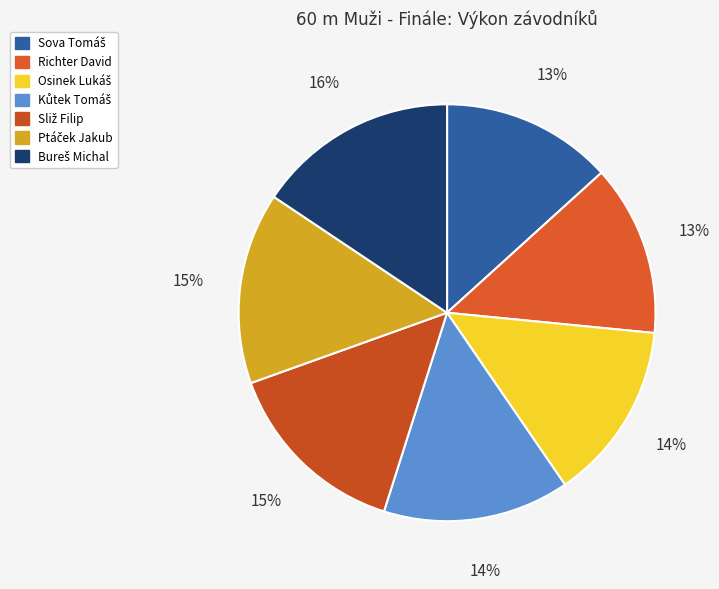

Count the number of slices in the pie.

7